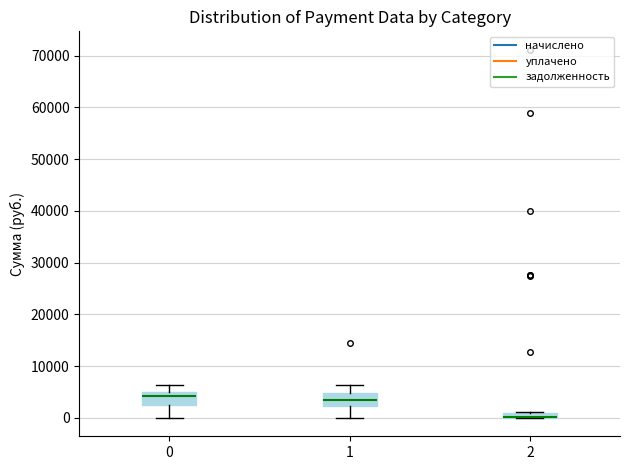

Where is the upper edge of the box at x = 2 on the y-axis? The values are not printed on the chart, so give them approximately, as read against the axis.

1000